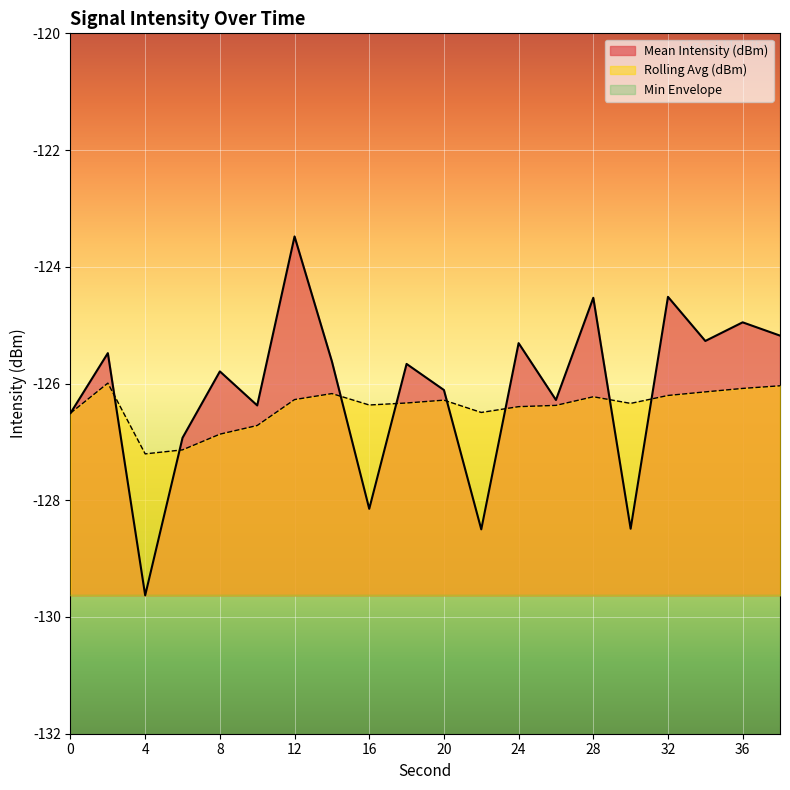

Rank the series by their maximum value, from lowest to highest.

Min Envelope, Rolling Avg (dBm), Mean Intensity (dBm)